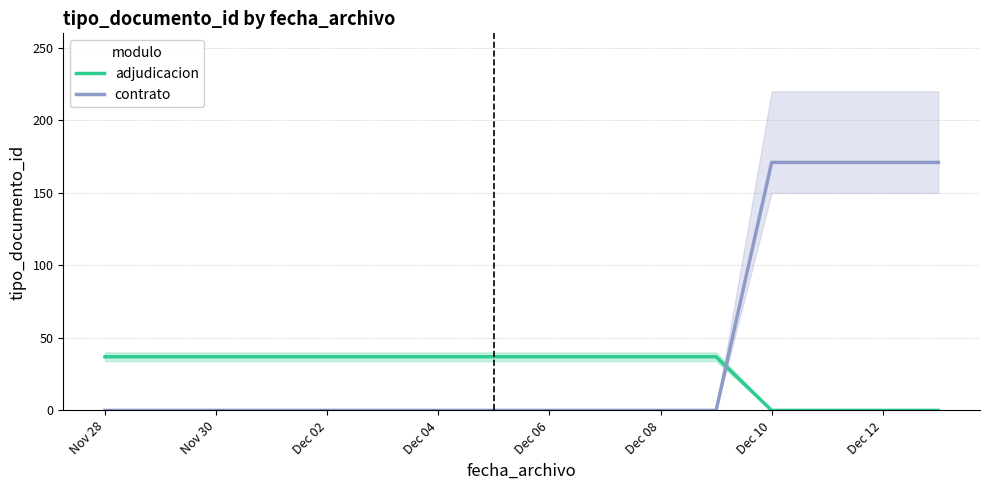

After their last crossing, which series has the higher values: contrato or adjudicacion?

contrato